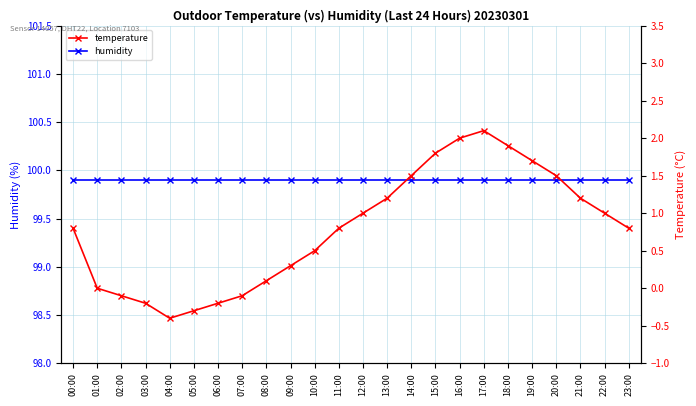

List the labels in order of temperature value, smallest first.

04:00, 05:00, 03:00, 06:00, 02:00, 07:00, 01:00, 08:00, 09:00, 10:00, 00:00, 11:00, 23:00, 12:00, 22:00, 13:00, 21:00, 14:00, 20:00, 19:00, 15:00, 18:00, 16:00, 17:00